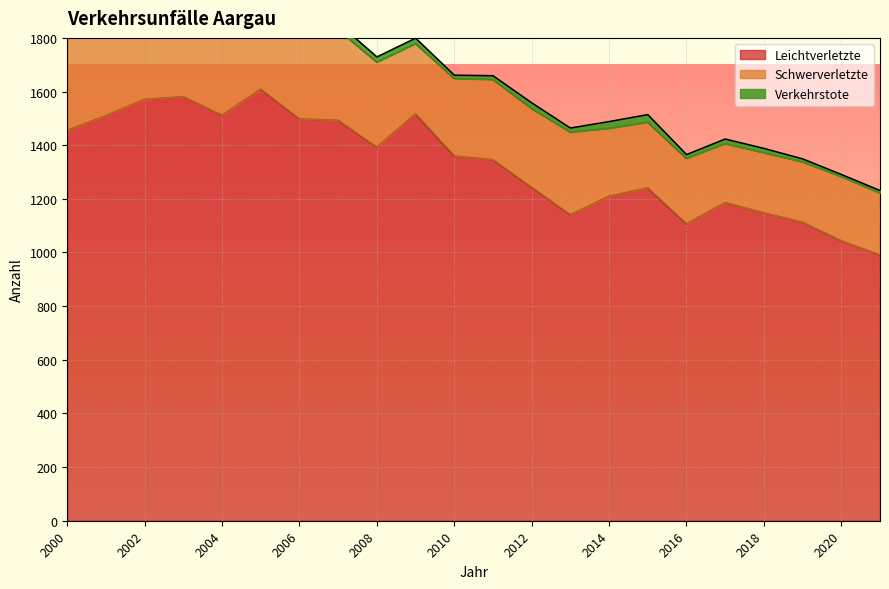

Rank the categories by Verkehrstote value from highest to lowest.

2000, 2002, 2003, 2004, 2001, 2015, 2006, 2005, 2007, 2014, 2012, 2009, 2008, 2017, 2018, 2013, 2011, 2016, 2010, 2019, 2021, 2020